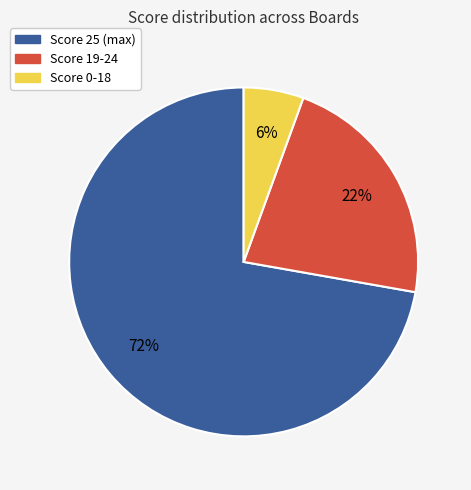

Is the sum of Score 19-24 and Score 25 greater than half?

Yes